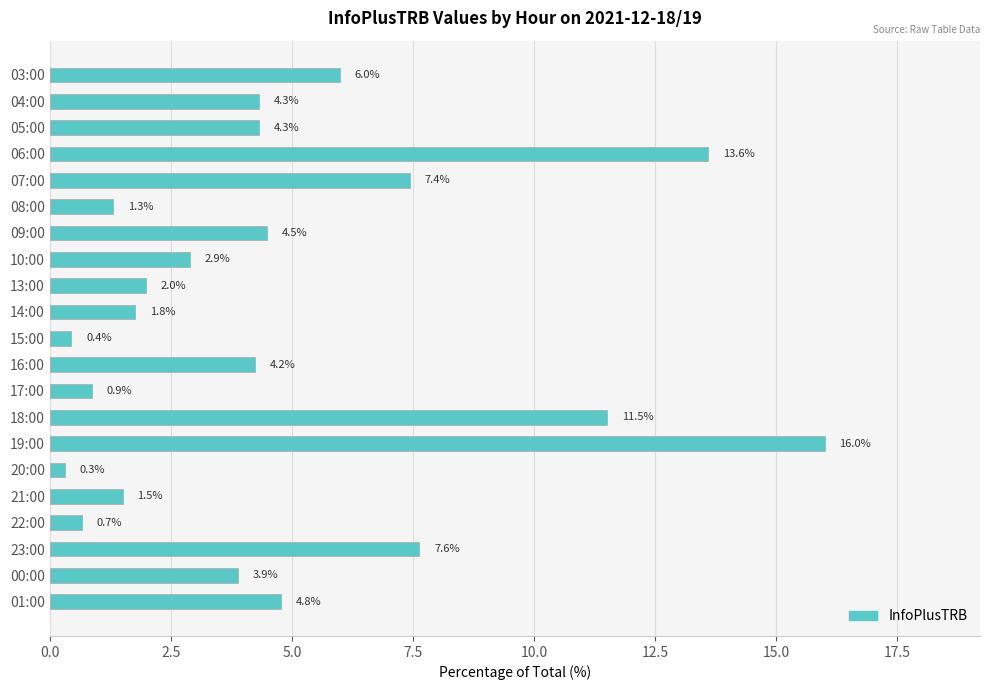

What is the difference between the second highest and minimum values?

13.3